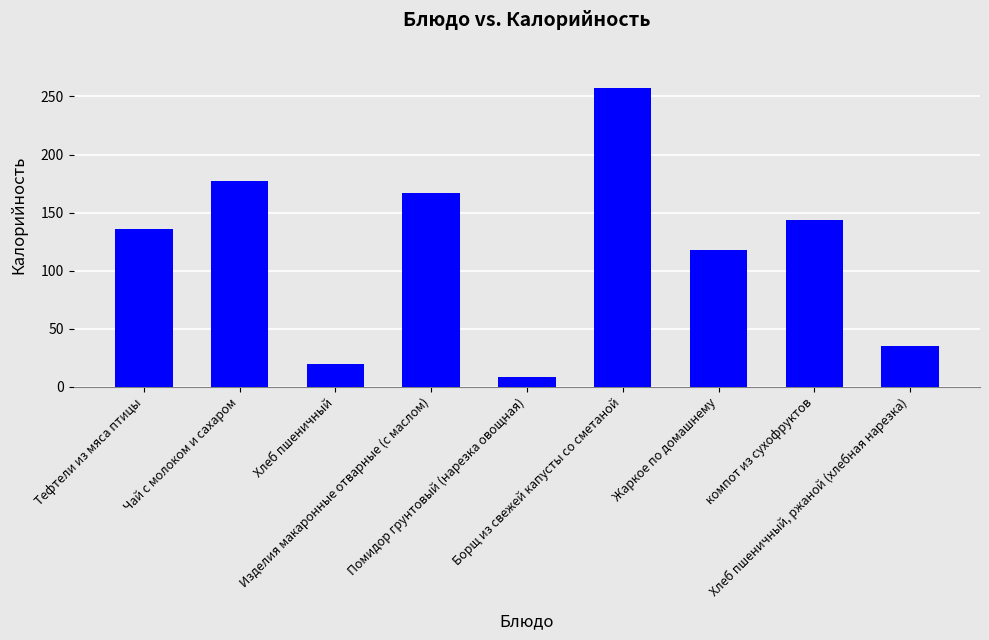

Count the number of categories in the chart.

9